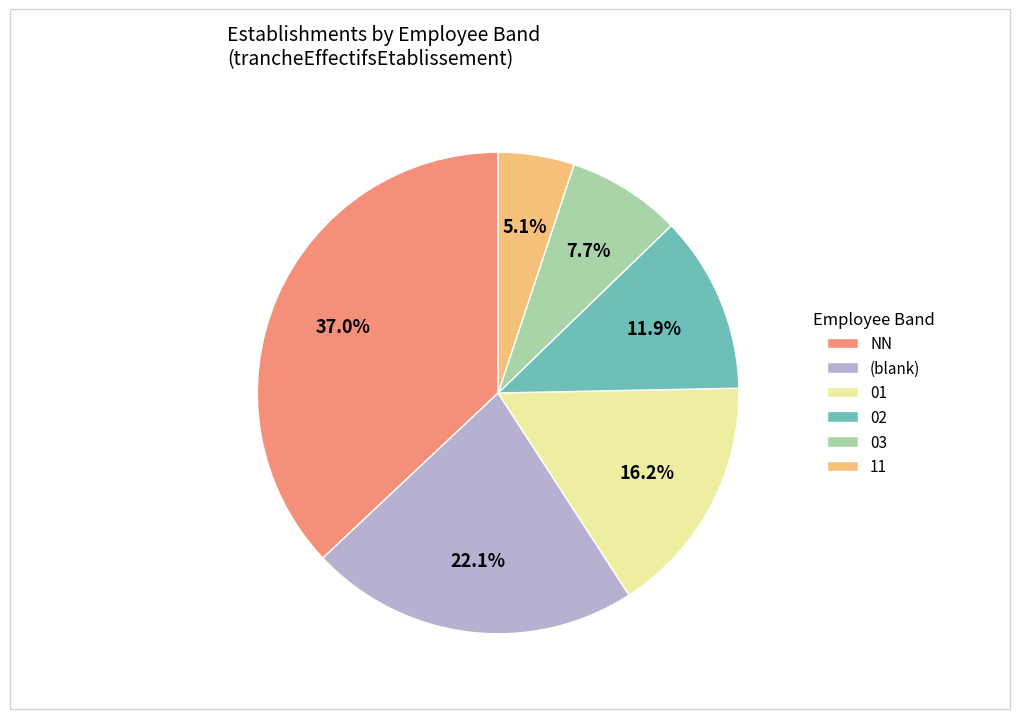

Which category has the smallest portion of the pie?

11